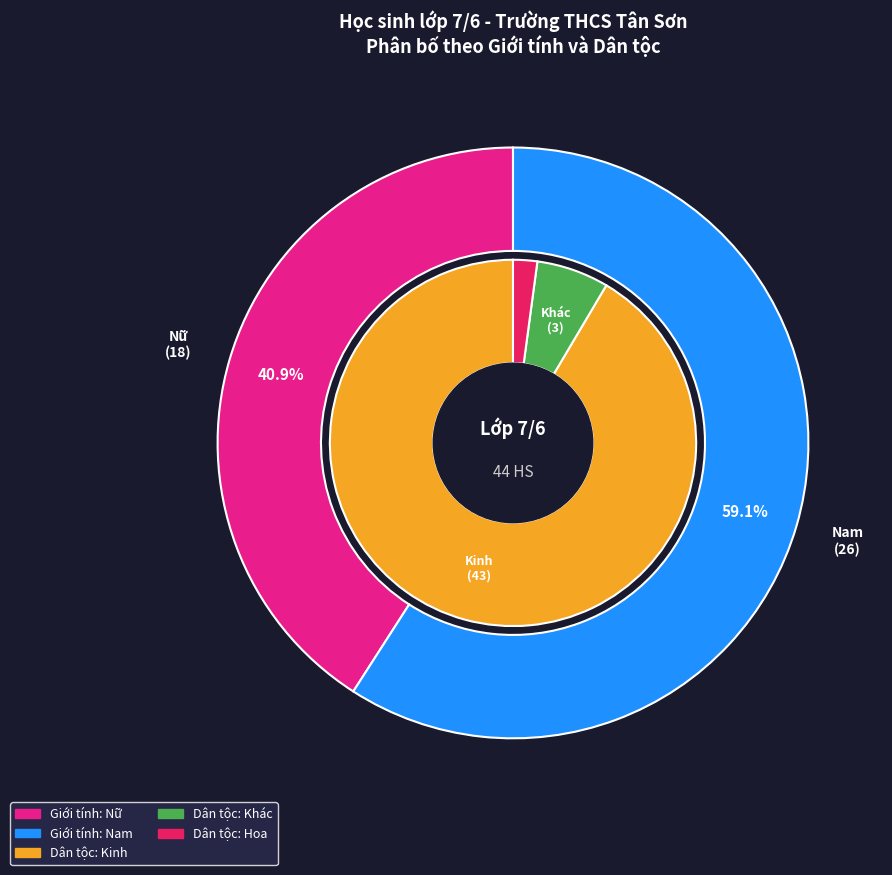

What is the largest slice in the pie chart?

Nam